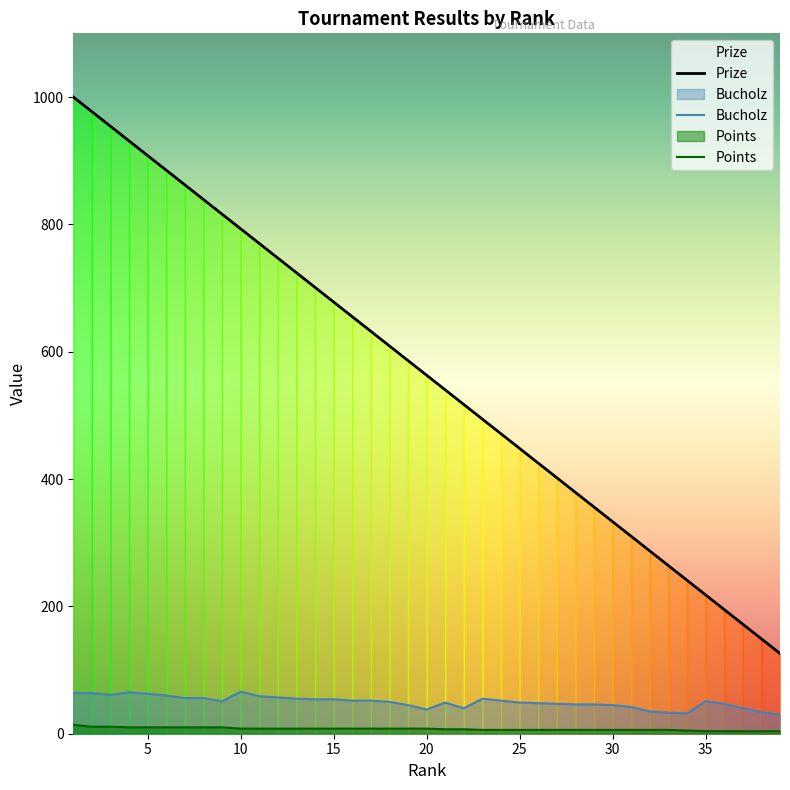

True or false: Bucholz has more than 0 points higher than both neighbors.

True